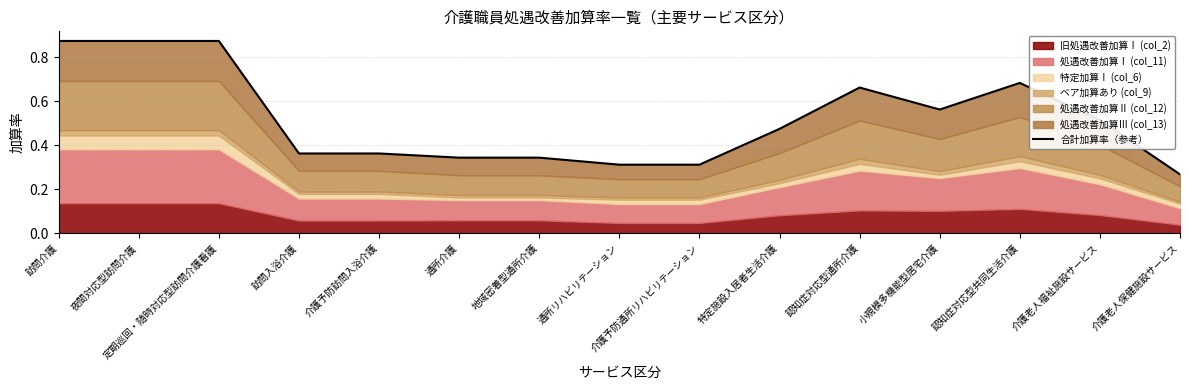

List the labels in order of value, largest first.

訪問介護, 夜間対応型訪問介護, 定期巡回・随時対応型訪問介護看護, 認知症対応型共同生活介護, 認知症対応型通所介護, 小規模多機能型居宅介護, 介護老人福祉施設サービス, 特定施設入居者生活介護, 訪問入浴介護, 介護予防訪問入浴介護, 通所介護, 地域密着型通所介護, 通所リハビリテーション, 介護予防通所リハビリテーション, 介護老人保健施設サービス